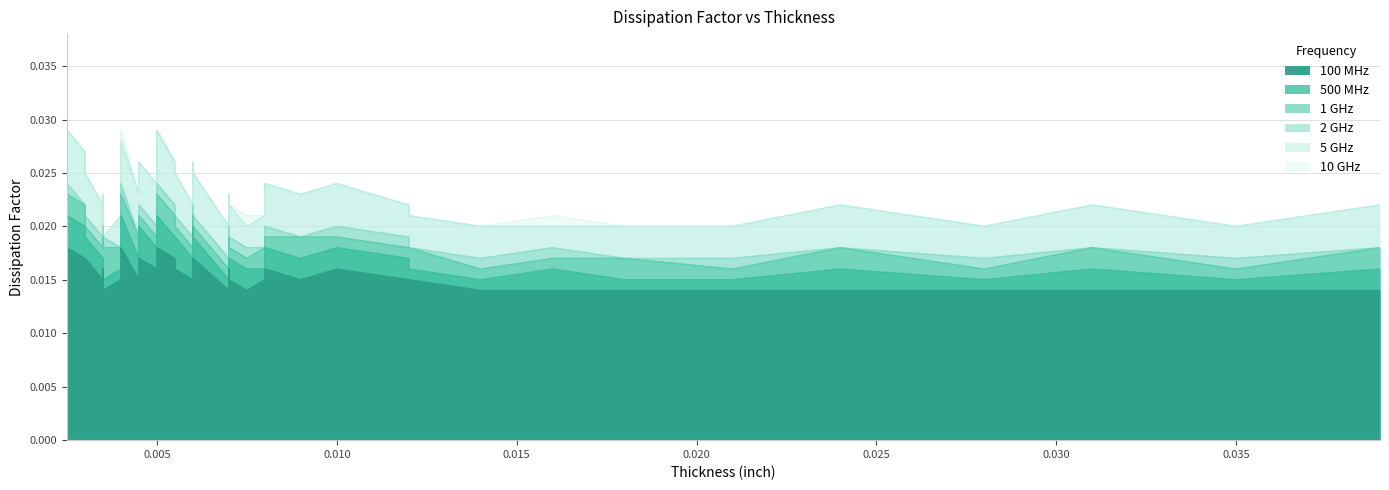

How many interior local peaks does the 500 MHz series have?

10